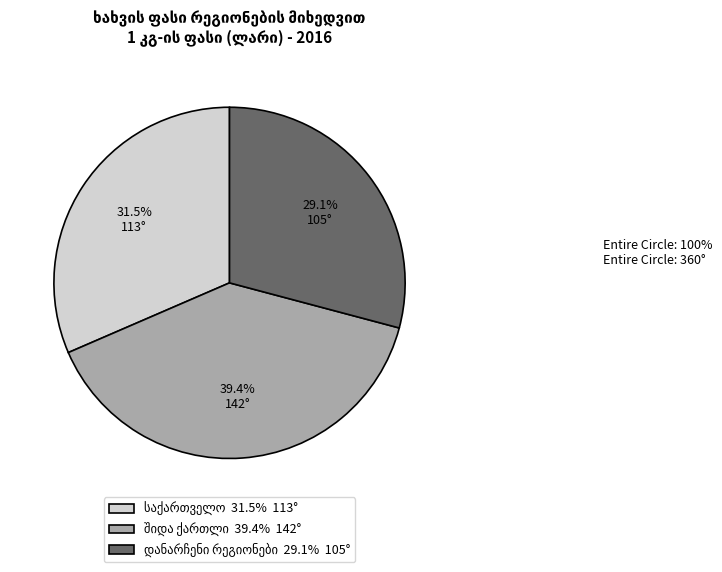

Is there a majority slice in this chart?

No